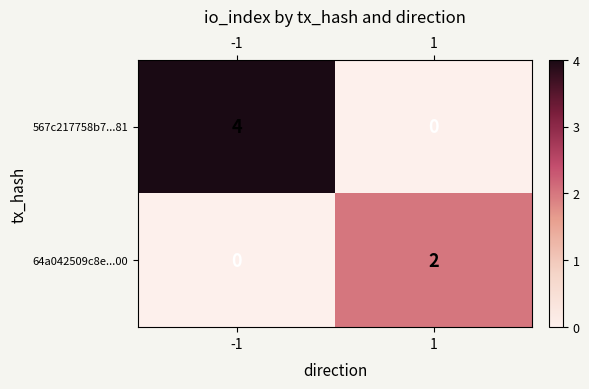

True or false: 567c217758b7...81 has a value of 0 at 1.

True